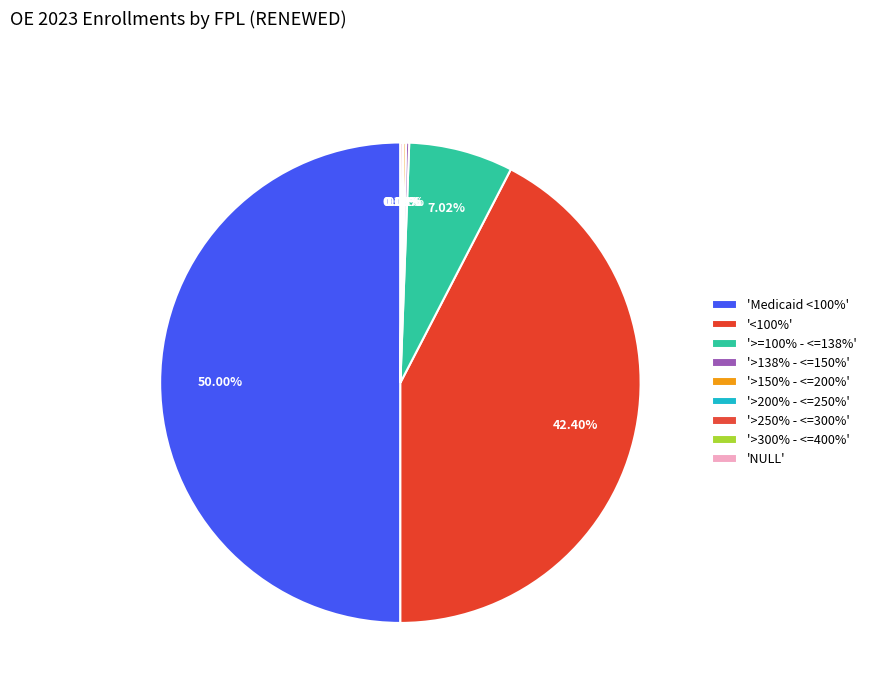

To the nearest percent, what is the average slice percentage?

11%